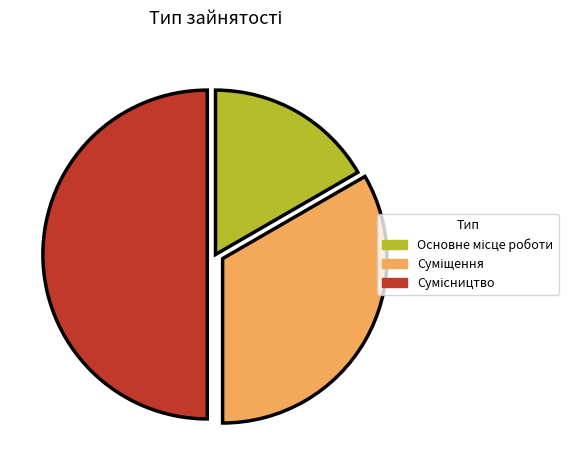

What is the smallest slice in the pie chart?

Основне місце роботи